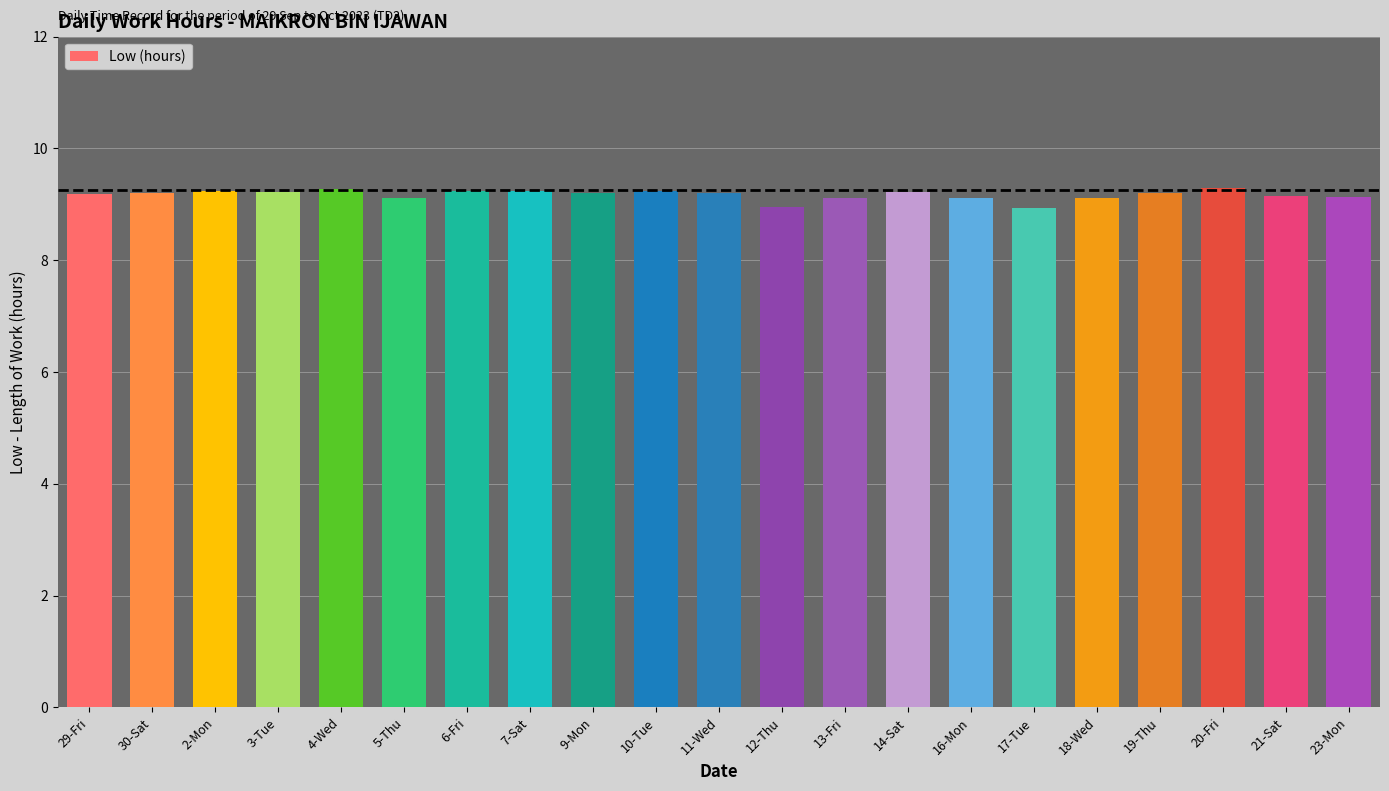

Read the value at 2-Mon.

9.2